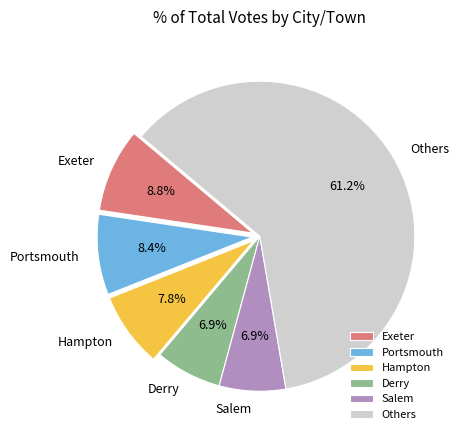

How many segments does this pie chart have?

6